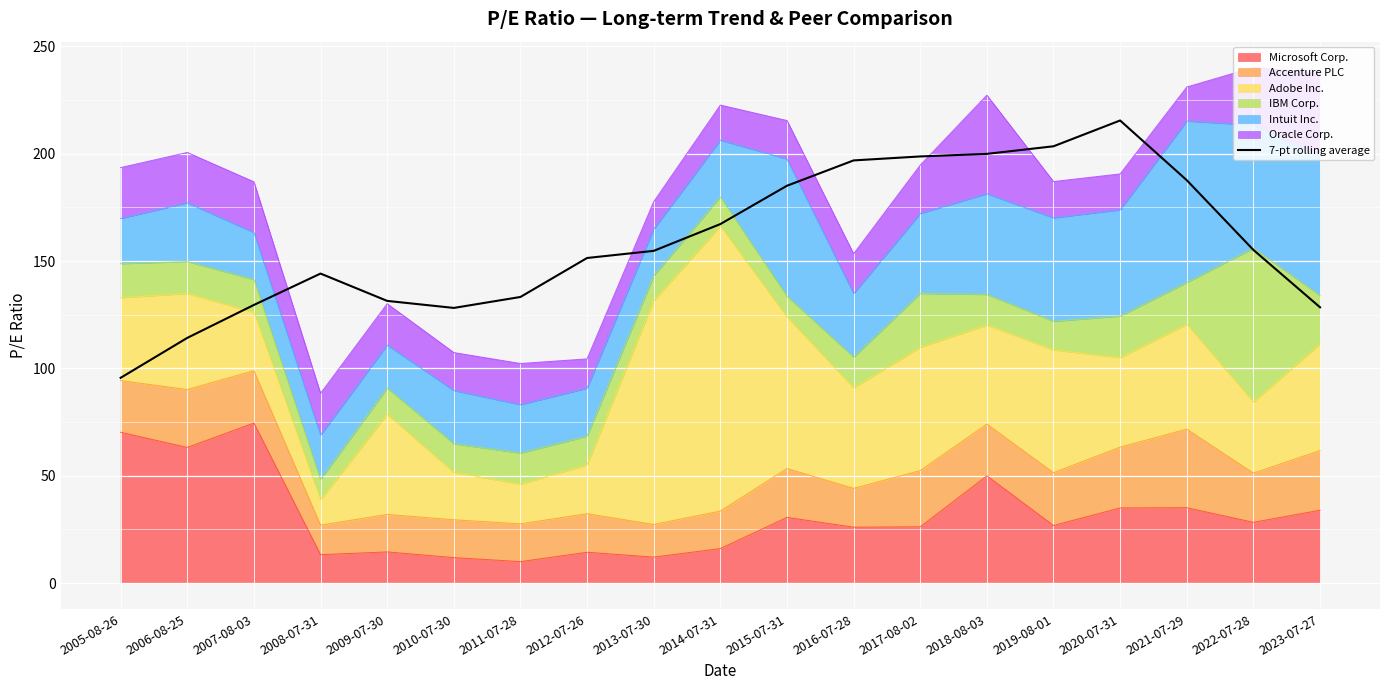

What is the value of the 9th point from the left?

154.7